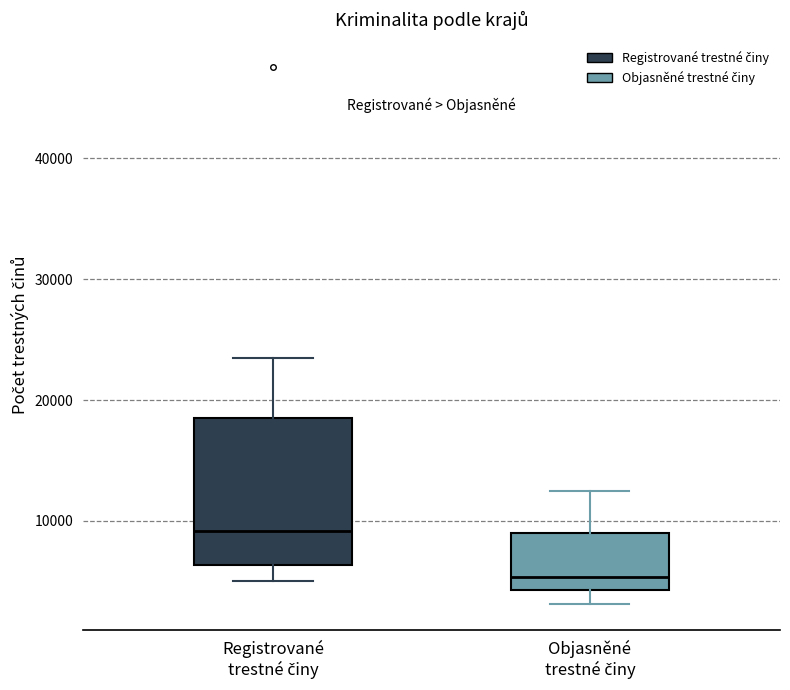

Where does the upper whisker of the box for Objasněné trestné činy end on the y-axis? The values are not printed on the chart, so give them approximately, as read against the axis.

12000